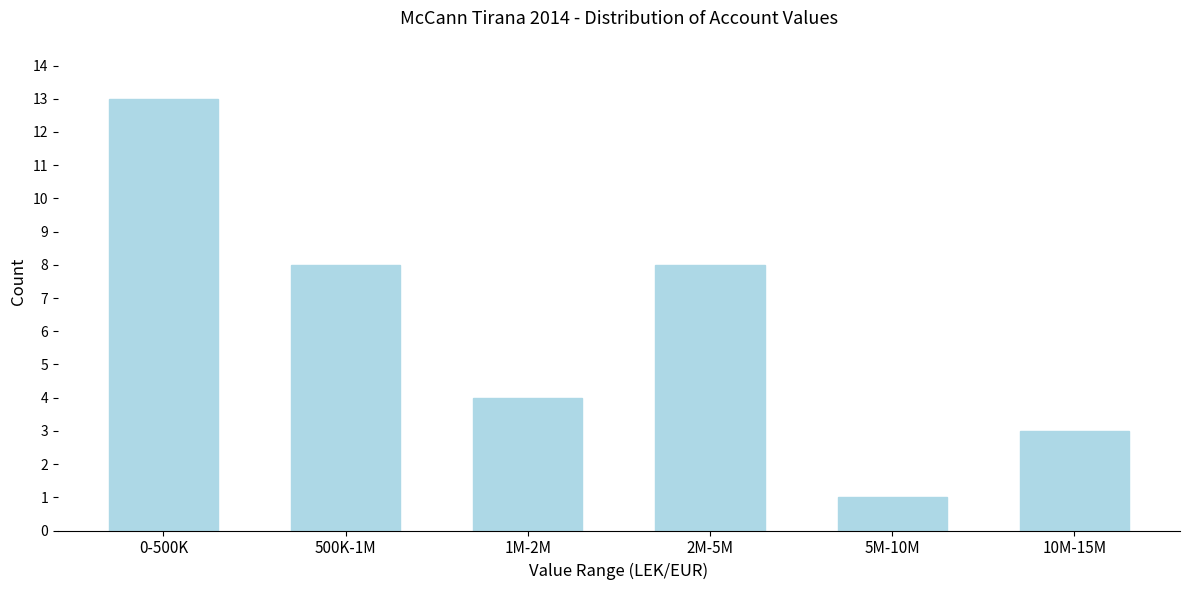

Reading left to right, transcribe all the data shown in this chart.

0-500K=13	500K-1M=8	1M-2M=4	2M-5M=8	5M-10M=1	10M-15M=3